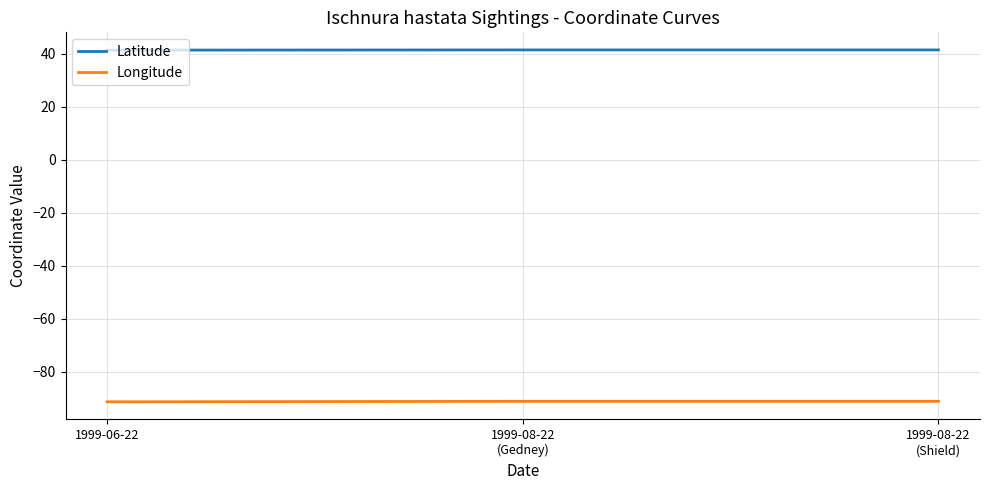

What is the average value of the Latitude series?

41.5